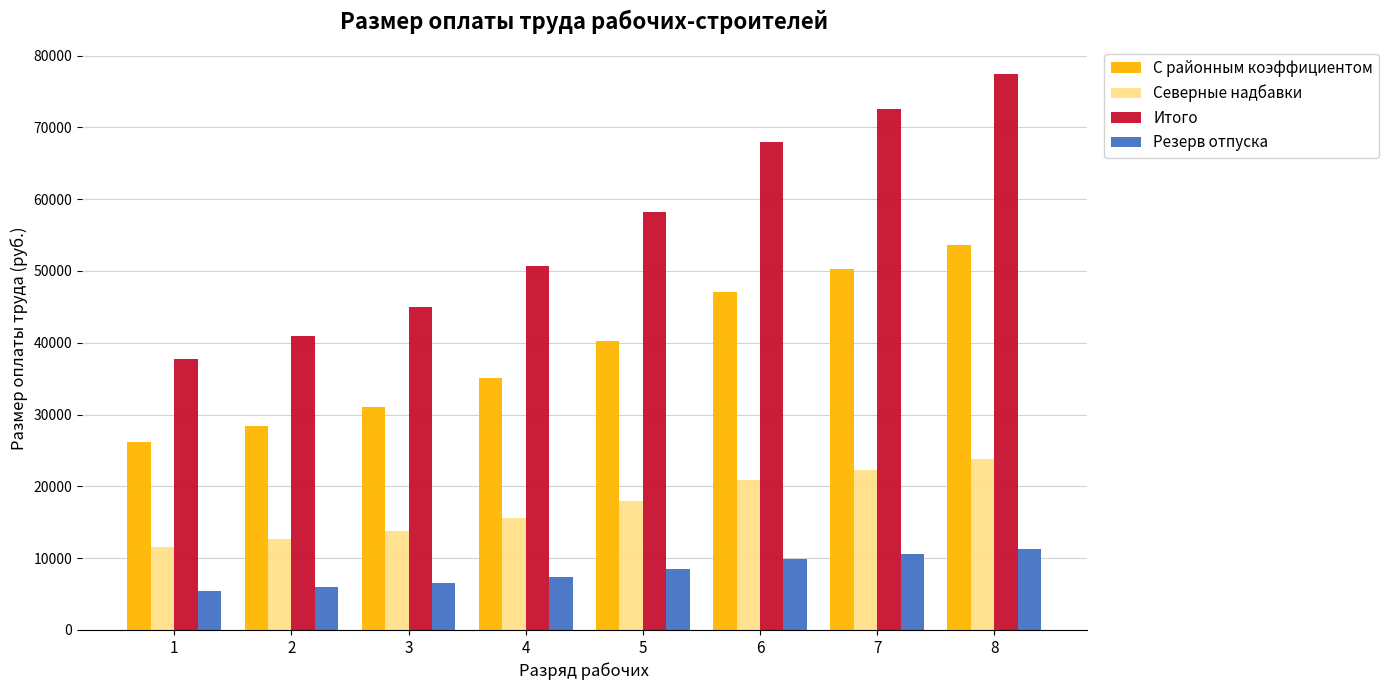

What is the difference between the highest and lowest values at 1?

32302.4